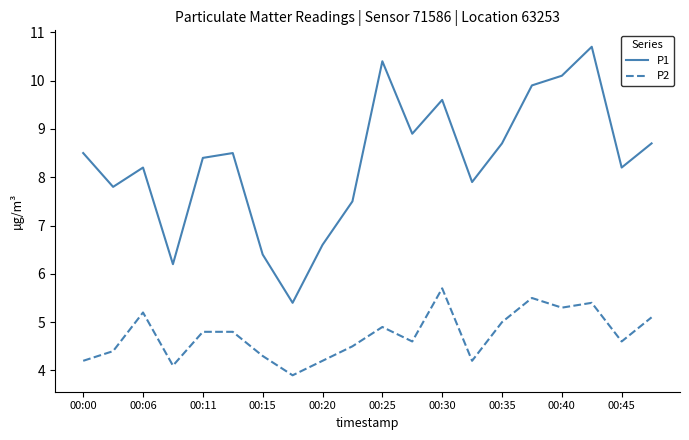

List the series in order of their overall mean, lowest first.

P2, P1